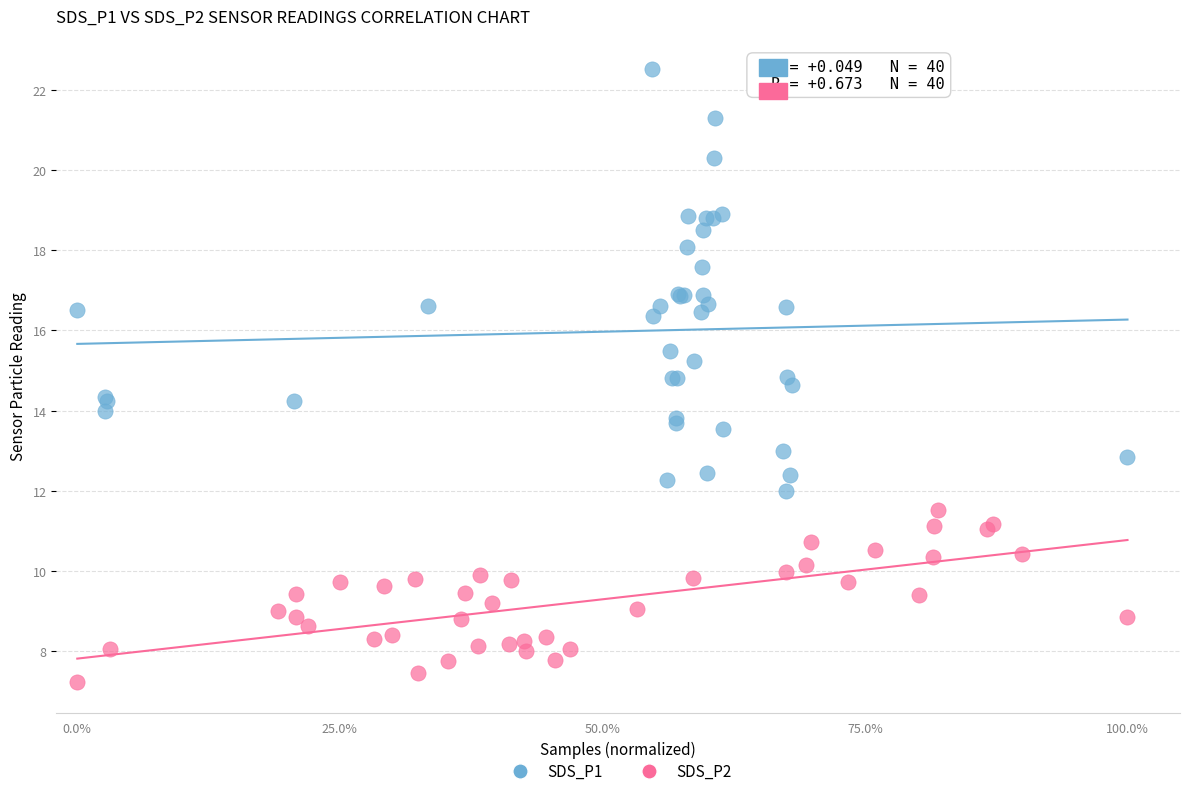

Which series reaches the maximum Y coordinate?

SDS_P1